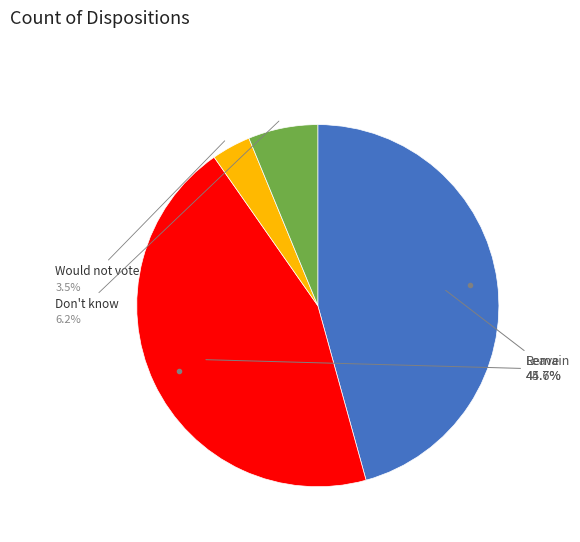

Is there any slice that represents more than half of the pie?

No